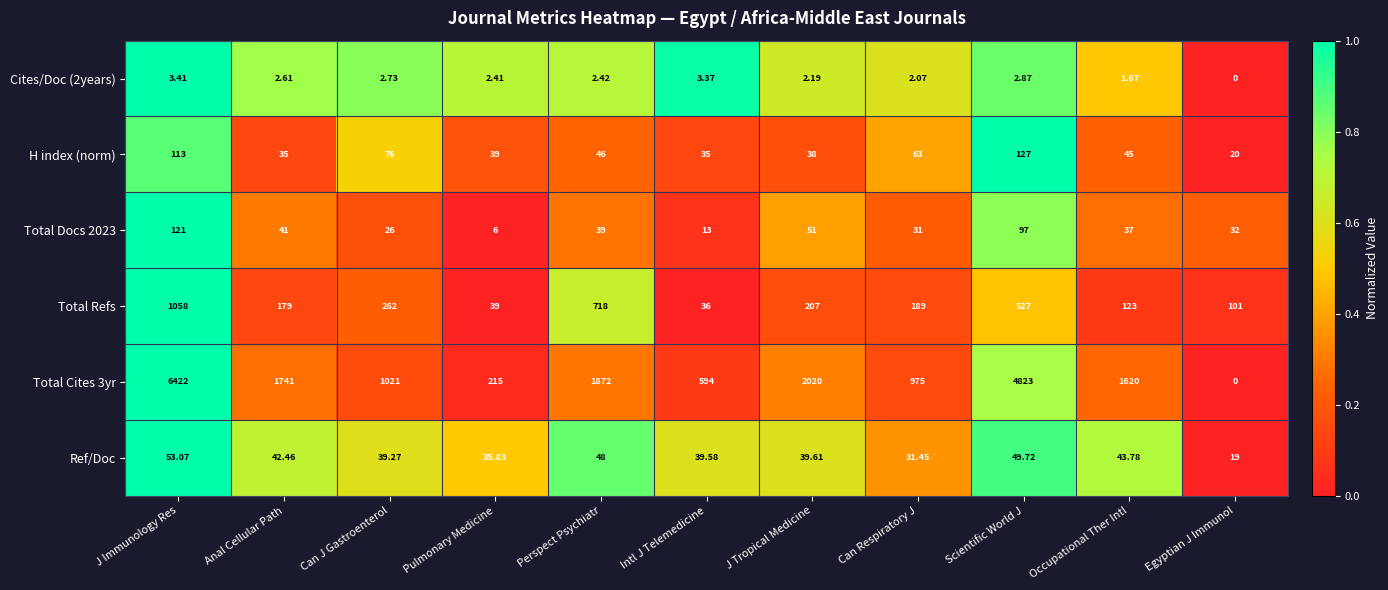

List the labels in order of Total Refs value, largest first.

J Immunology Res, Perspect Psychiatr, Scientific World J, Can J Gastroenterol, J Tropical Medicine, Can Respiratory J, Anal Cellular Path, Occupational Ther Intl, Egyptian J Immunol, Pulmonary Medicine, Intl J Telemedicine